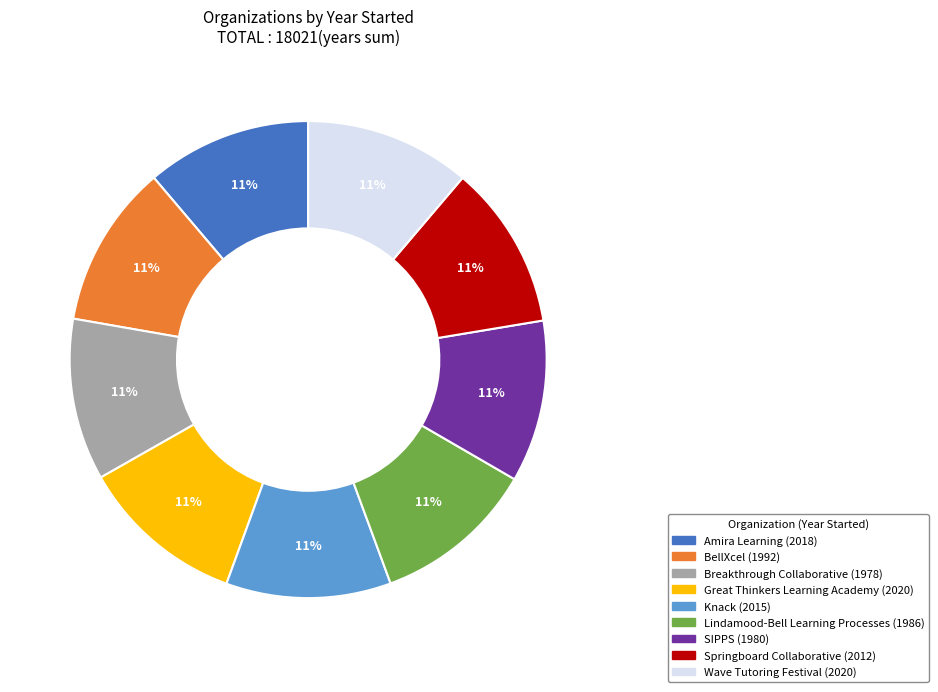

Combined, do Wave Tutoring Festival and Amira Learning account for over 50%?

No